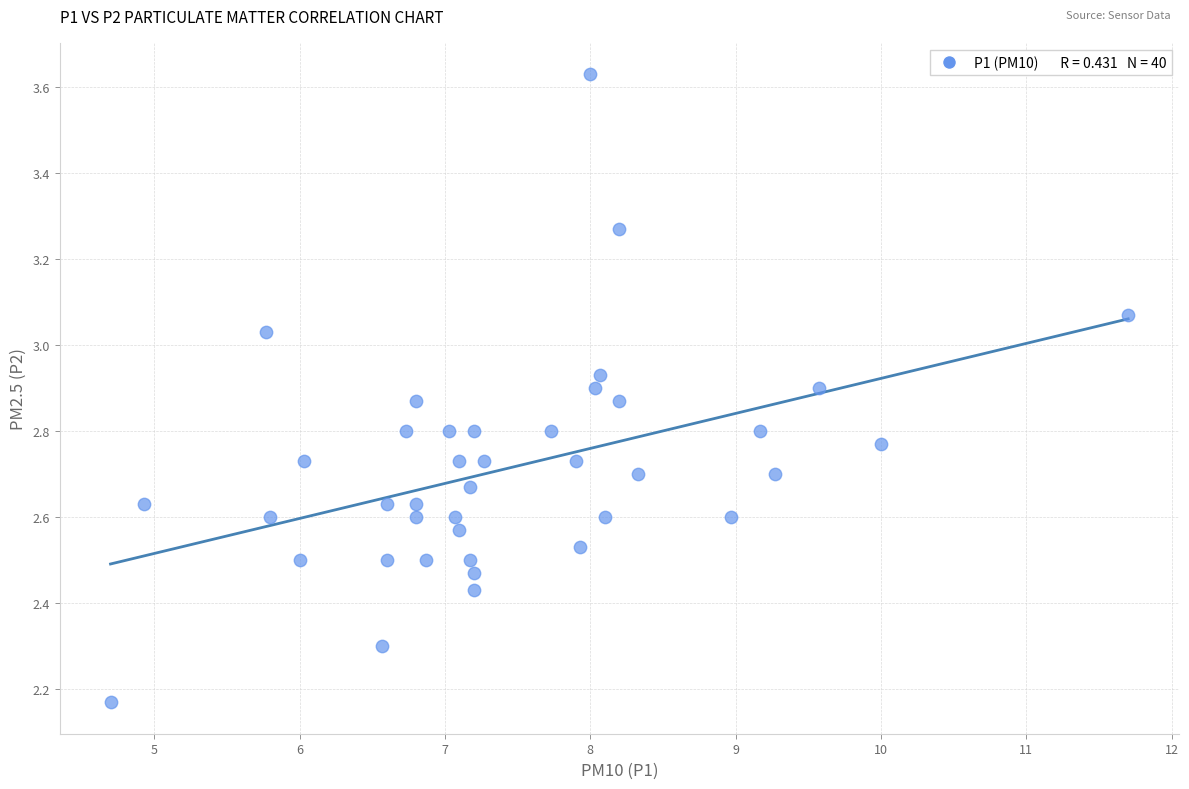

What is the range of Y values (max minus min)?

1.5